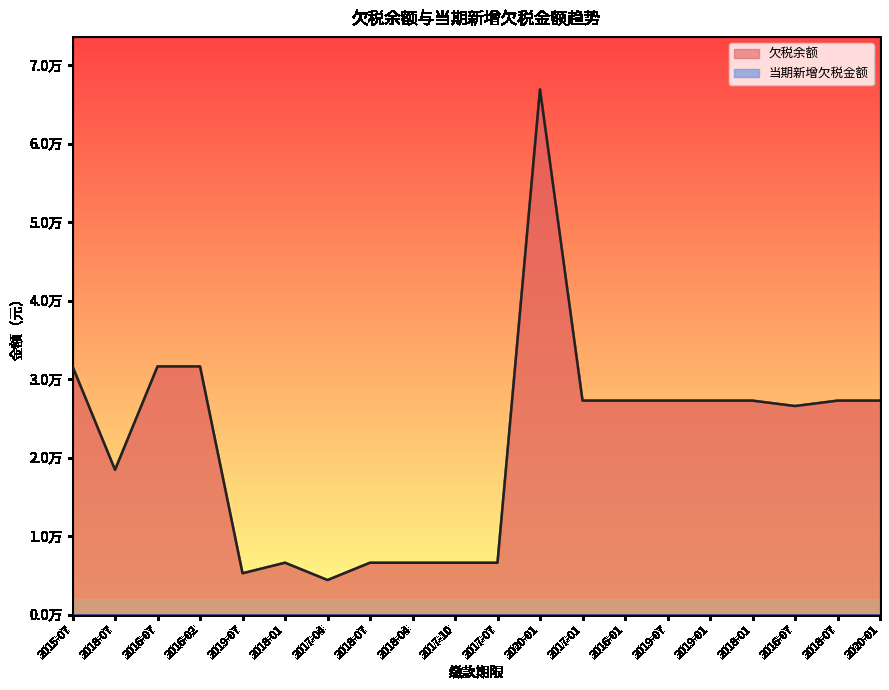

Where is the data nearest to the value 35663?

2015-07